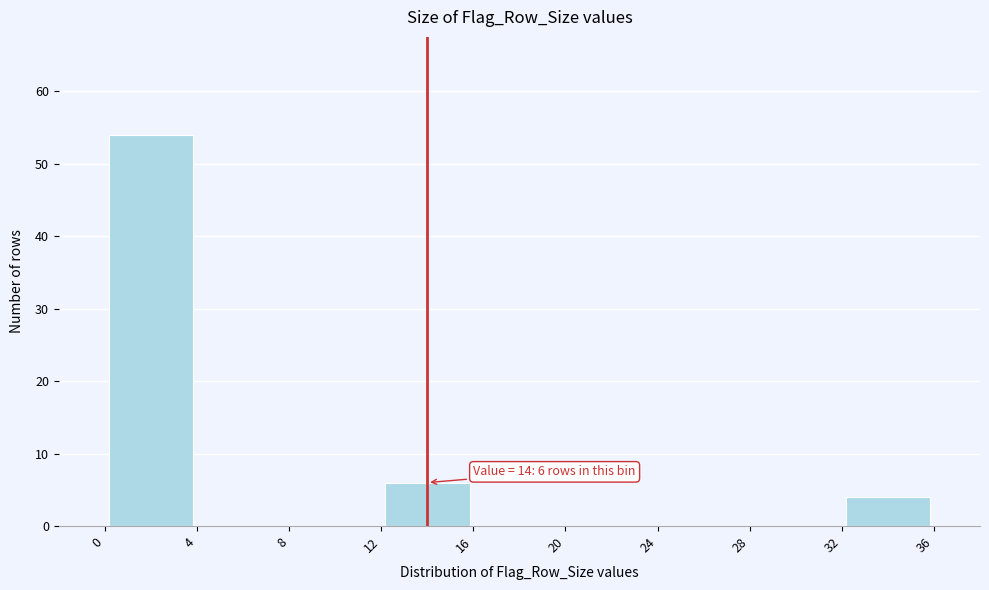

Over which range of the x-axis is the bar tallest?

0 to 4